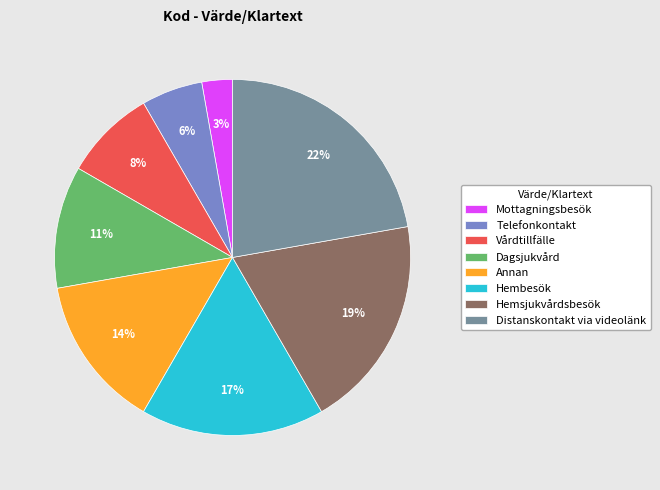

Is there a majority slice in this chart?

No